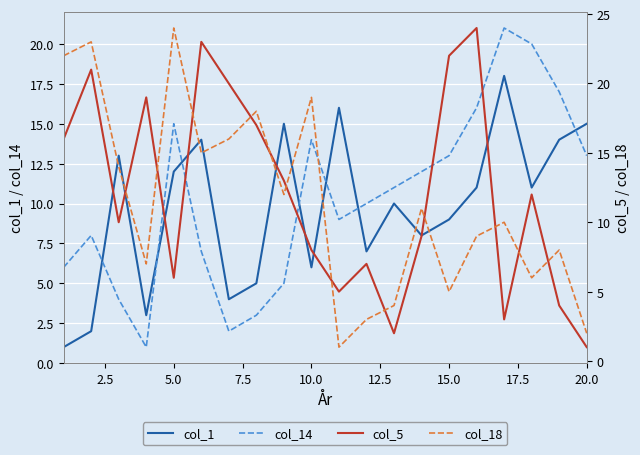

What is the minimum value for col_18?

1